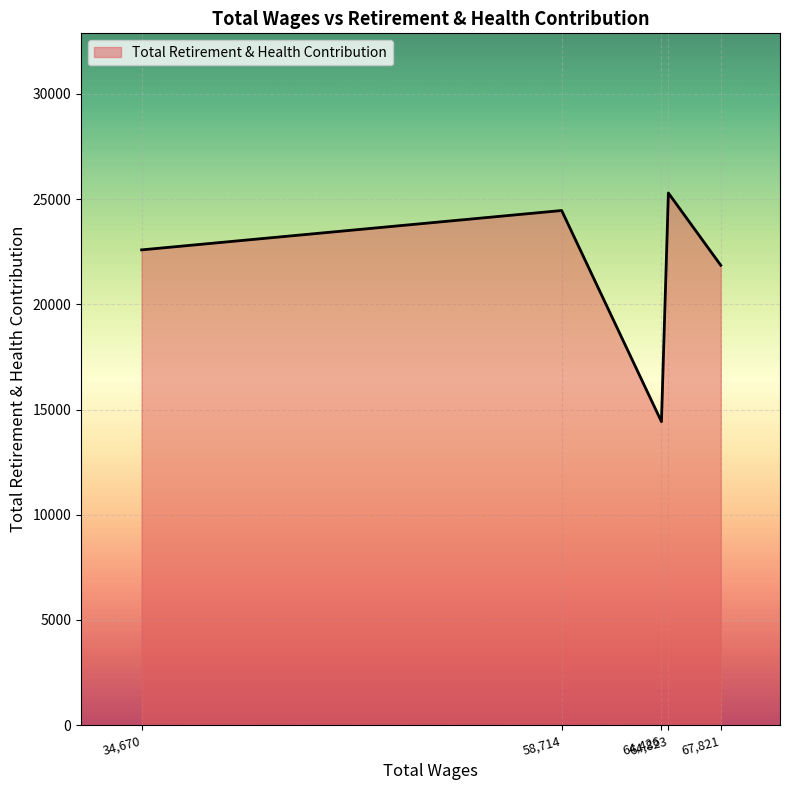

At which category does the data reach its first local peak?

58,714